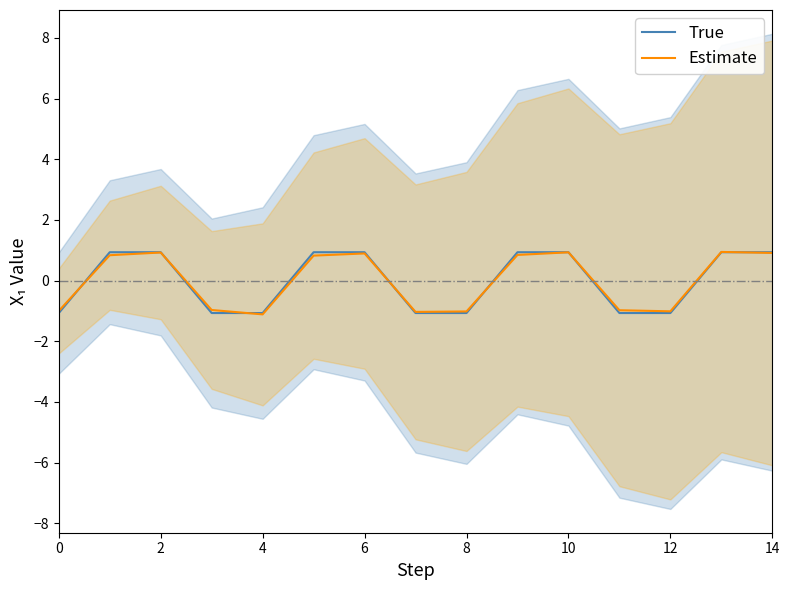

The value of True at 9 is 0.3. True or false?

False